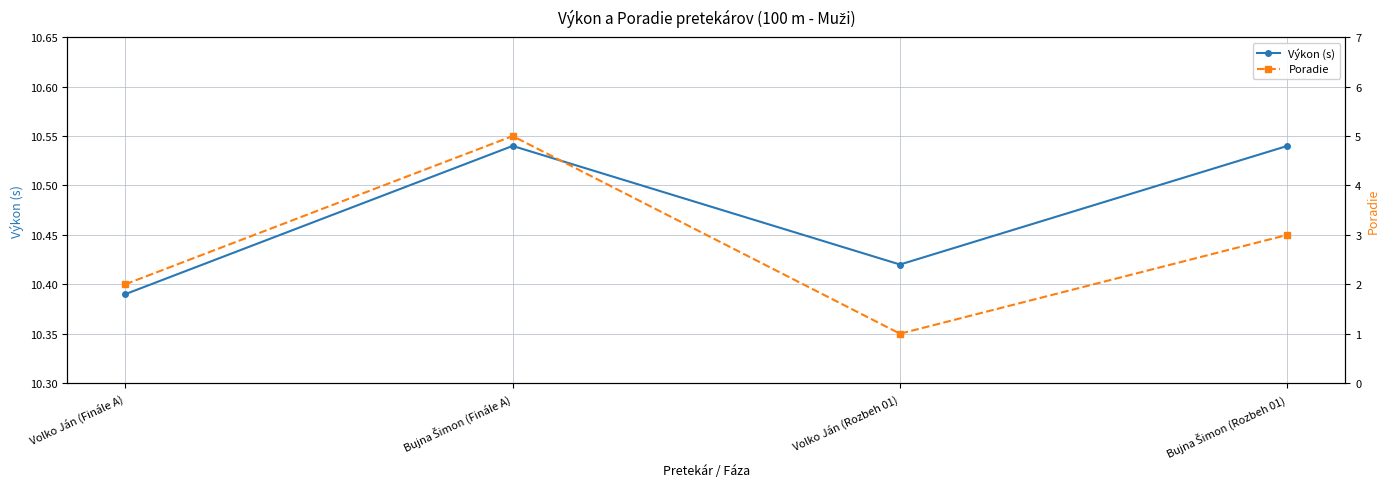

Where does the Poradie series first go above 3?

Bujna Šimon (Finále A)